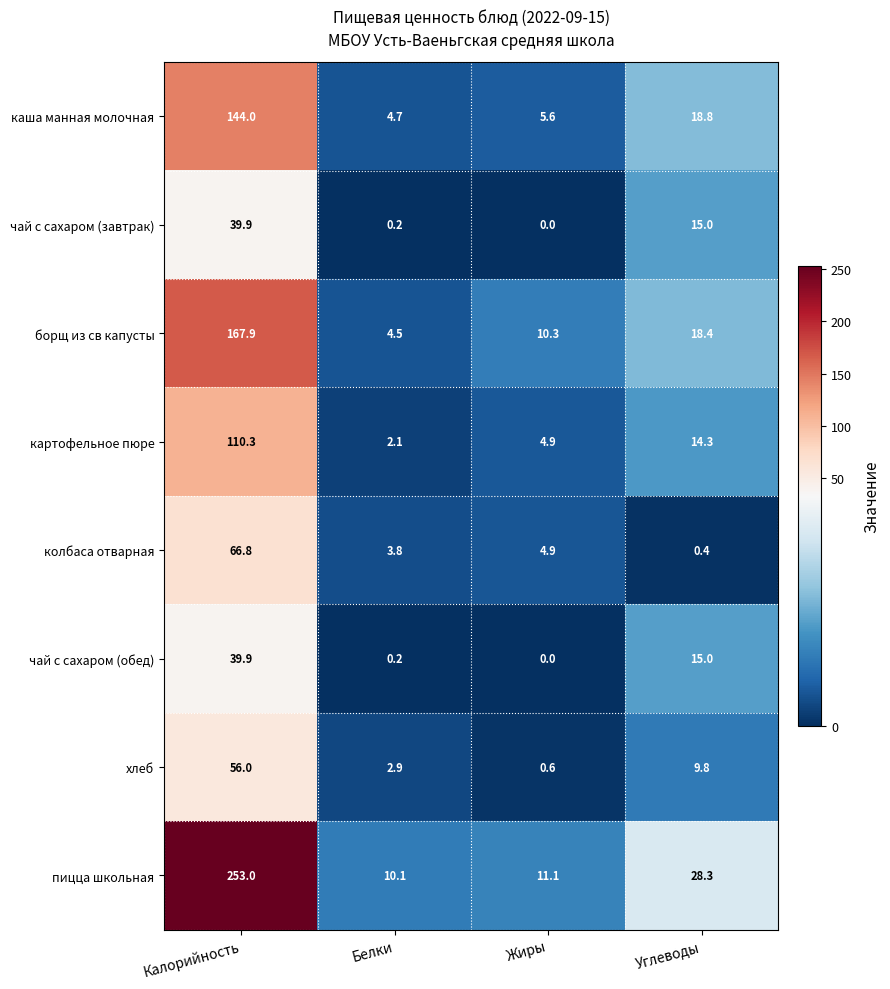

What is the total value across all series at Жиры?

37.4